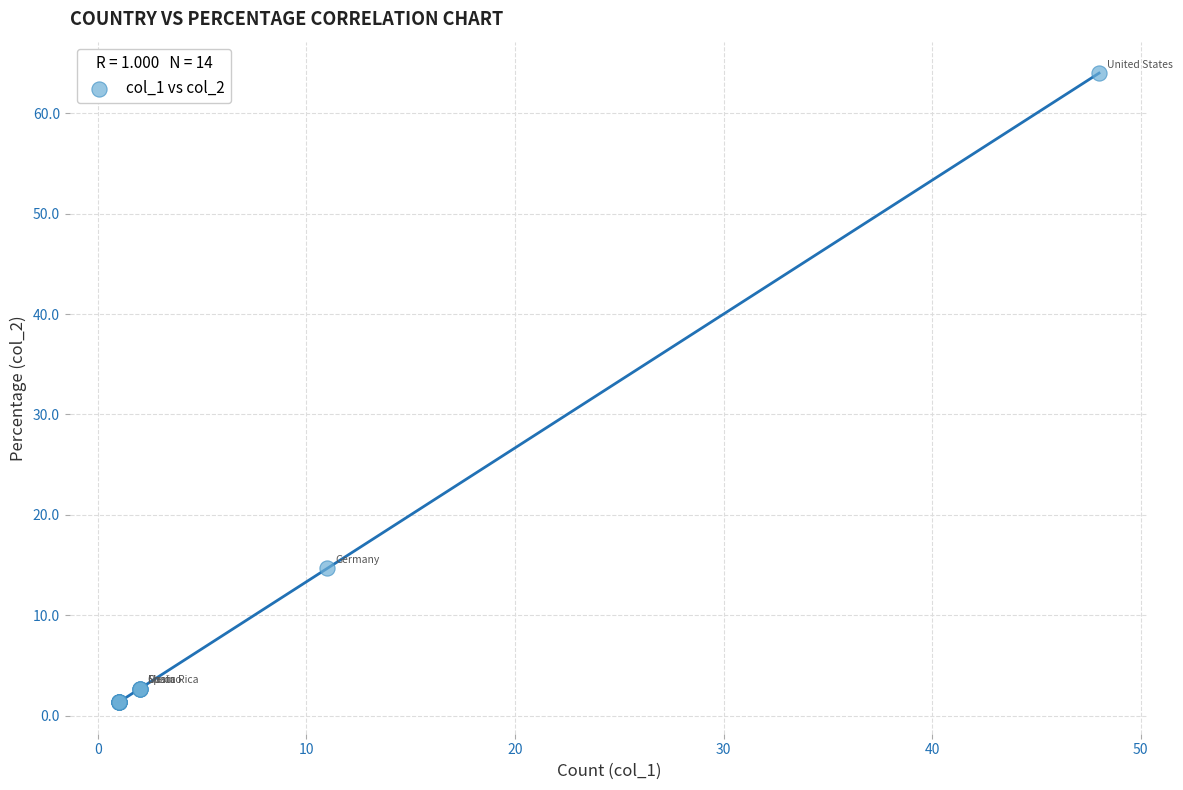

What Y value in the scatter plot is closest to 32?

14.7